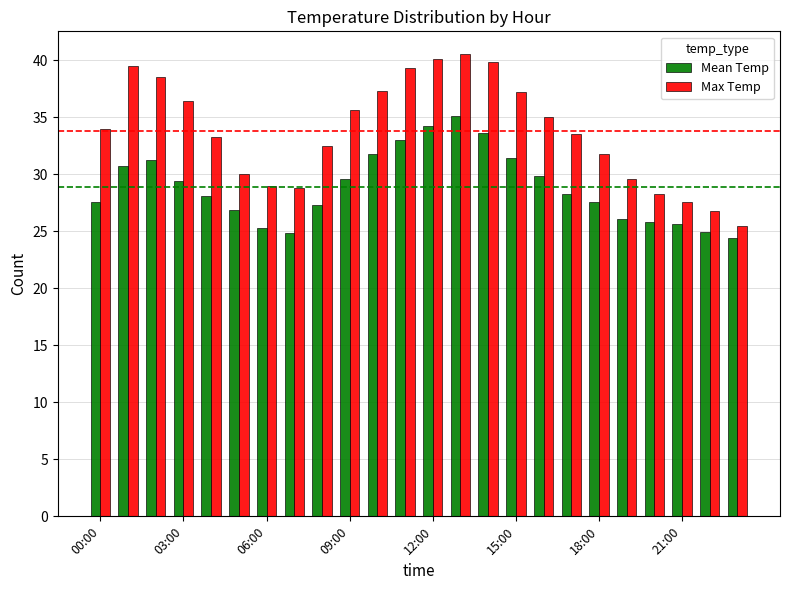

What is the value of the Max Temp bar at the 3rd from the left?

38.5